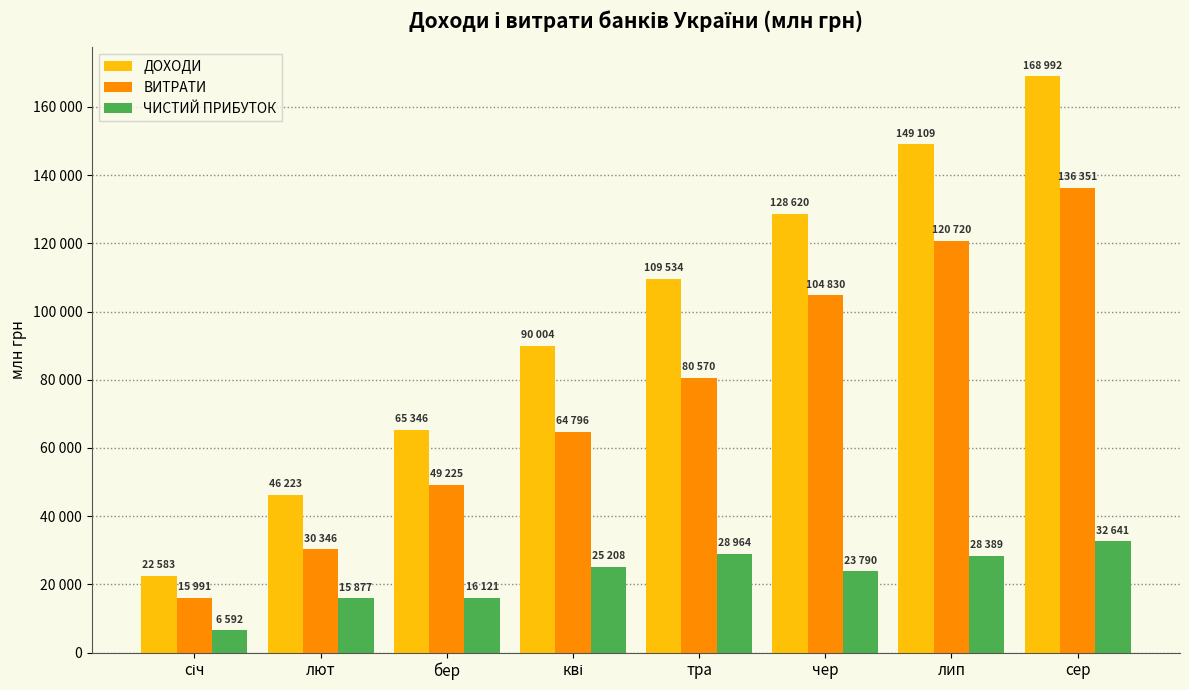

At which label does ДОХОДИ first exceed 109534?

чер